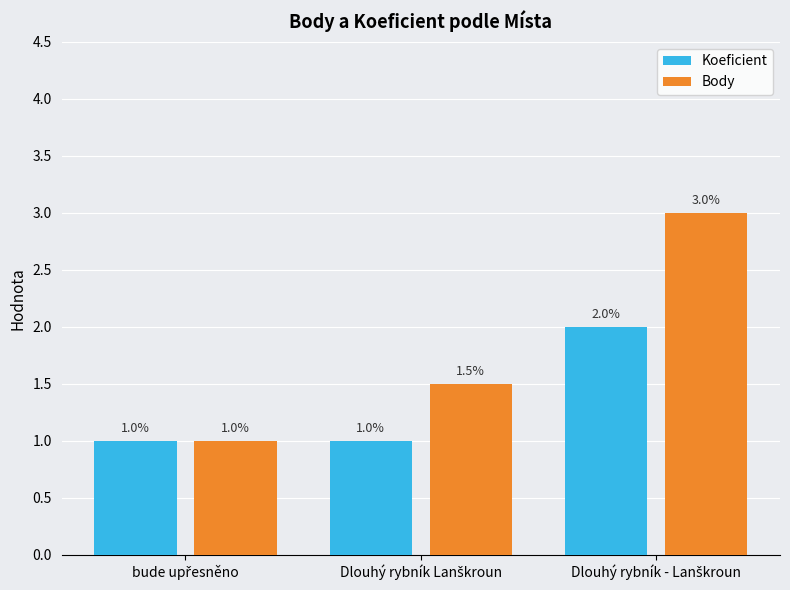

How many groups of bars are there?

3